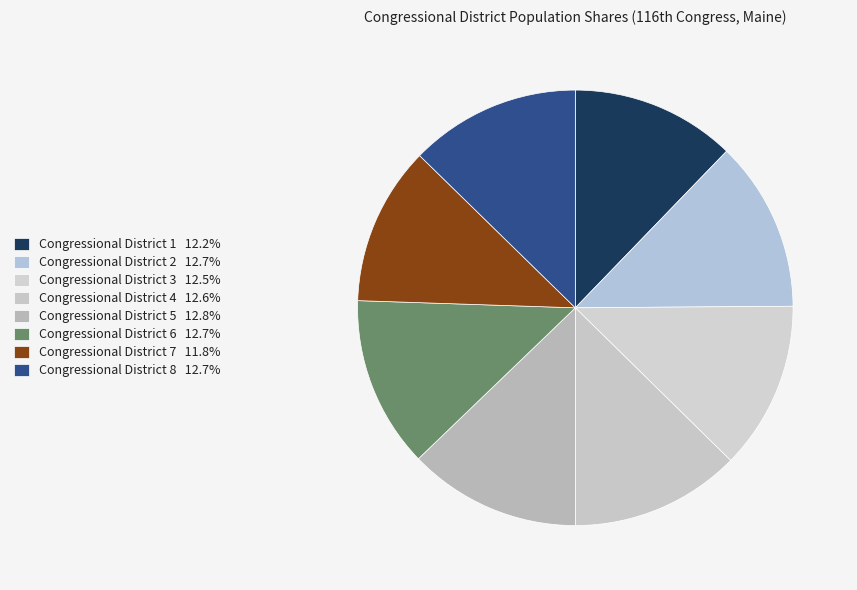

What percentage is the Congressional District 8 slice, to the nearest percent?

13%